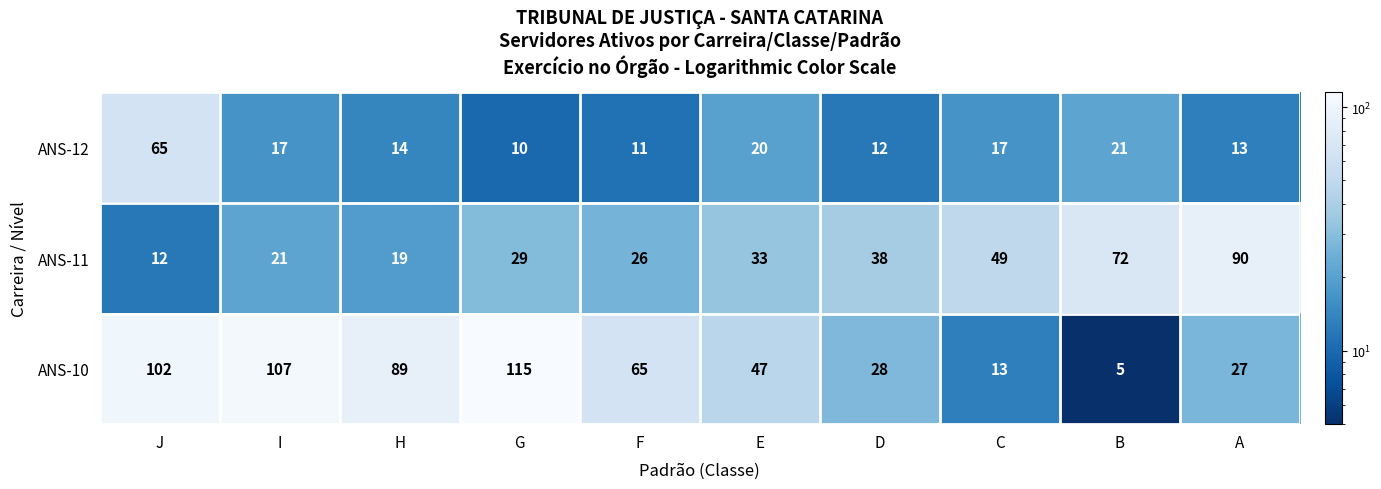

Which series has the largest total across all categories?

ANS-10